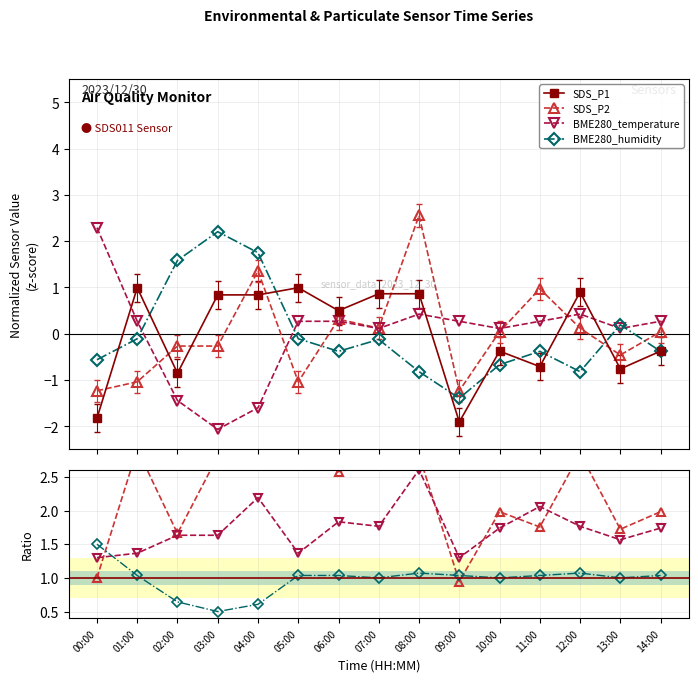

What is the difference between the maximum and second lowest values in the BME280_humidity series?

3.0